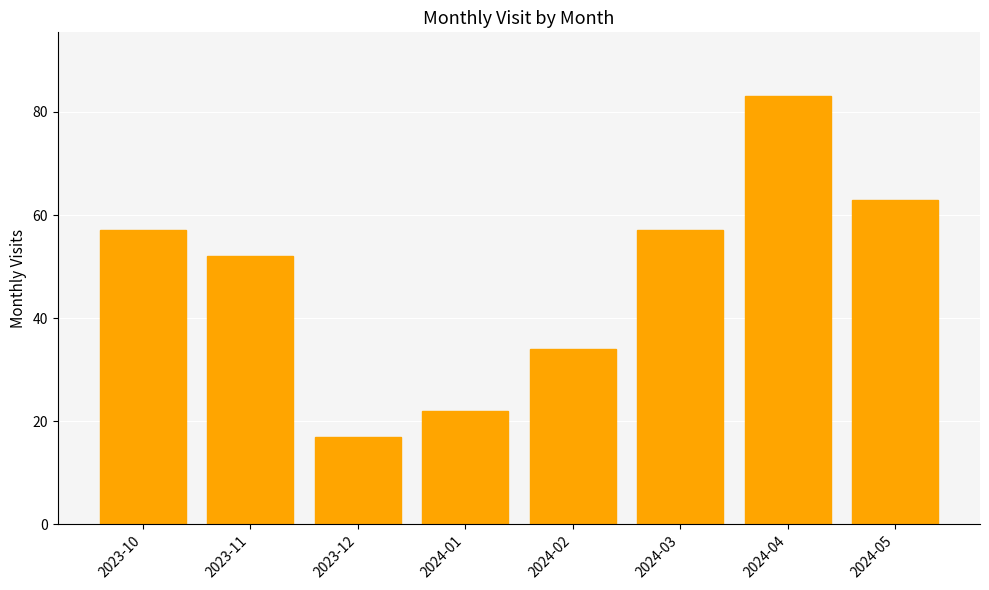

Approximately how many times larger is the value at 2024-03 compared to 2024-05?

0.9